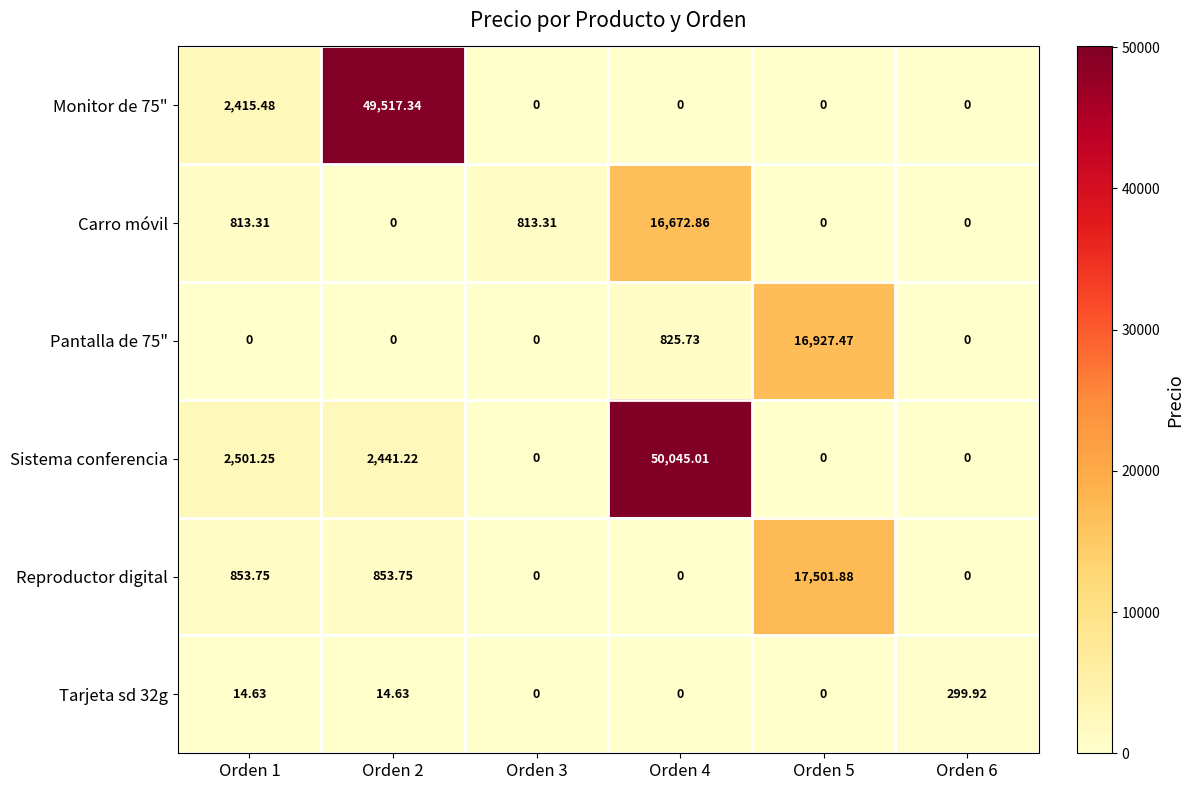

What is the maximum value shown in the chart?

50045.0